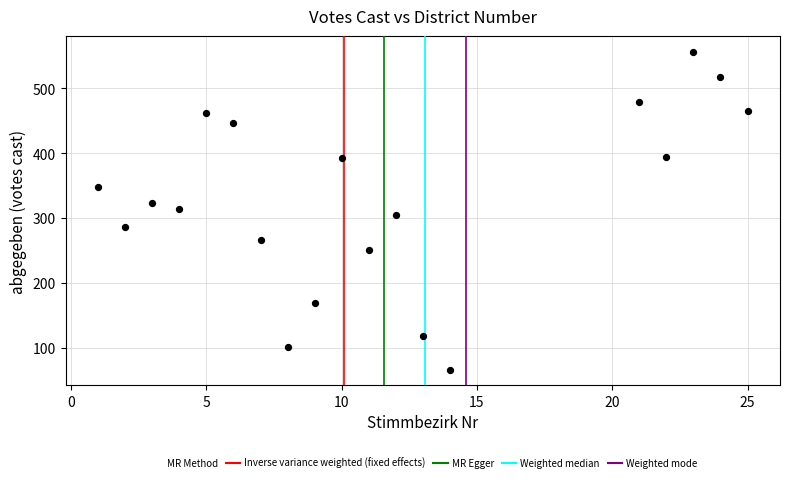

What is the range of X values (max minus min)?

24